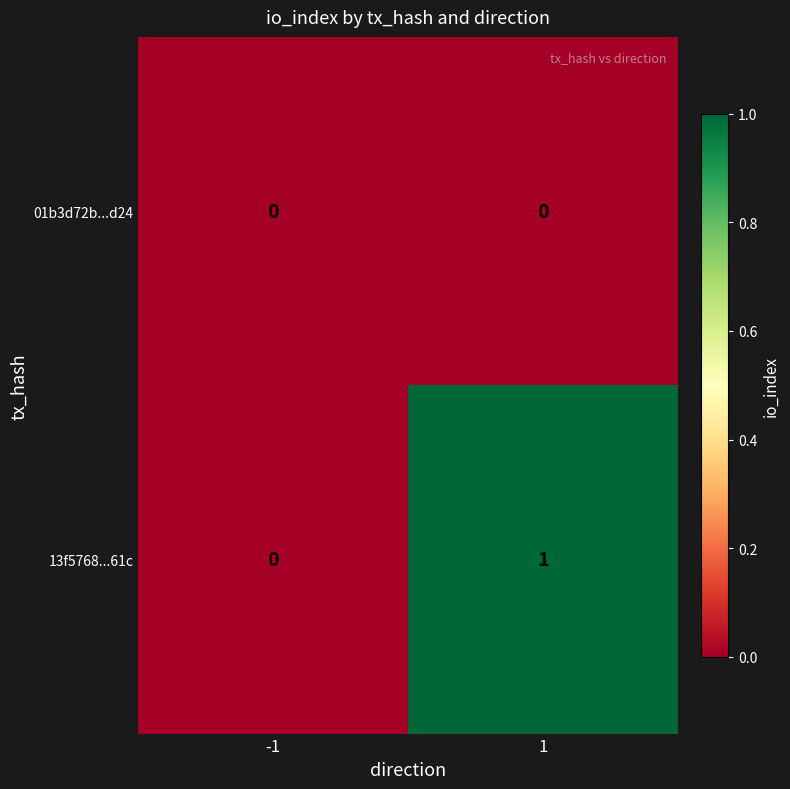

Between -1 and 1, which series saw the biggest shift?

13f5768...61c